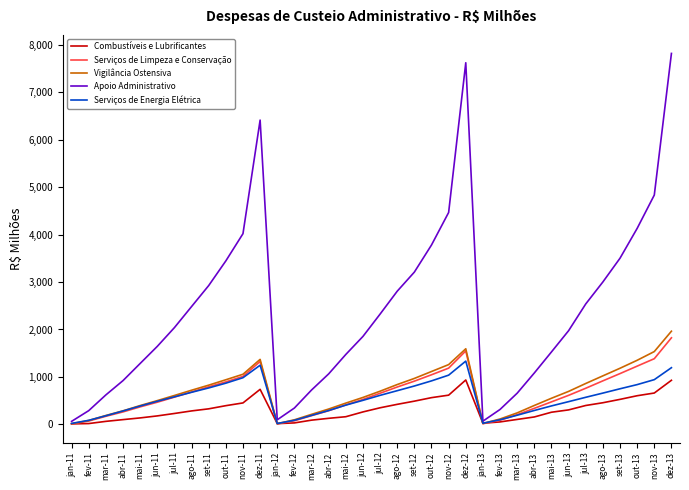

Count the number of data series in this chart.

5